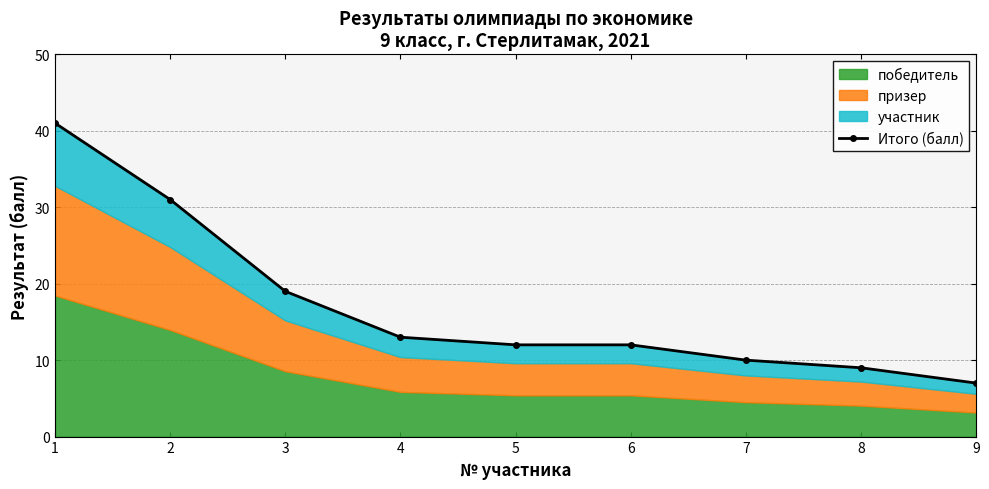

What is the minimum value shown in the chart?

7